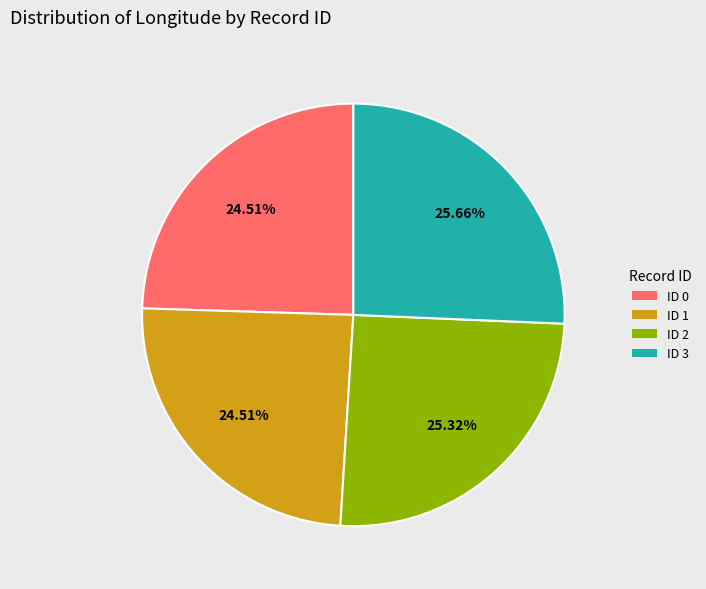

True or false: ID 2 accounts for 25% of the total.

True